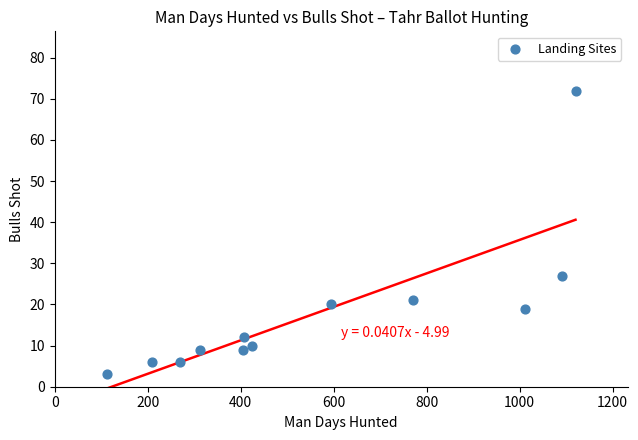

What Y value in the scatter plot is closest to 37?

27